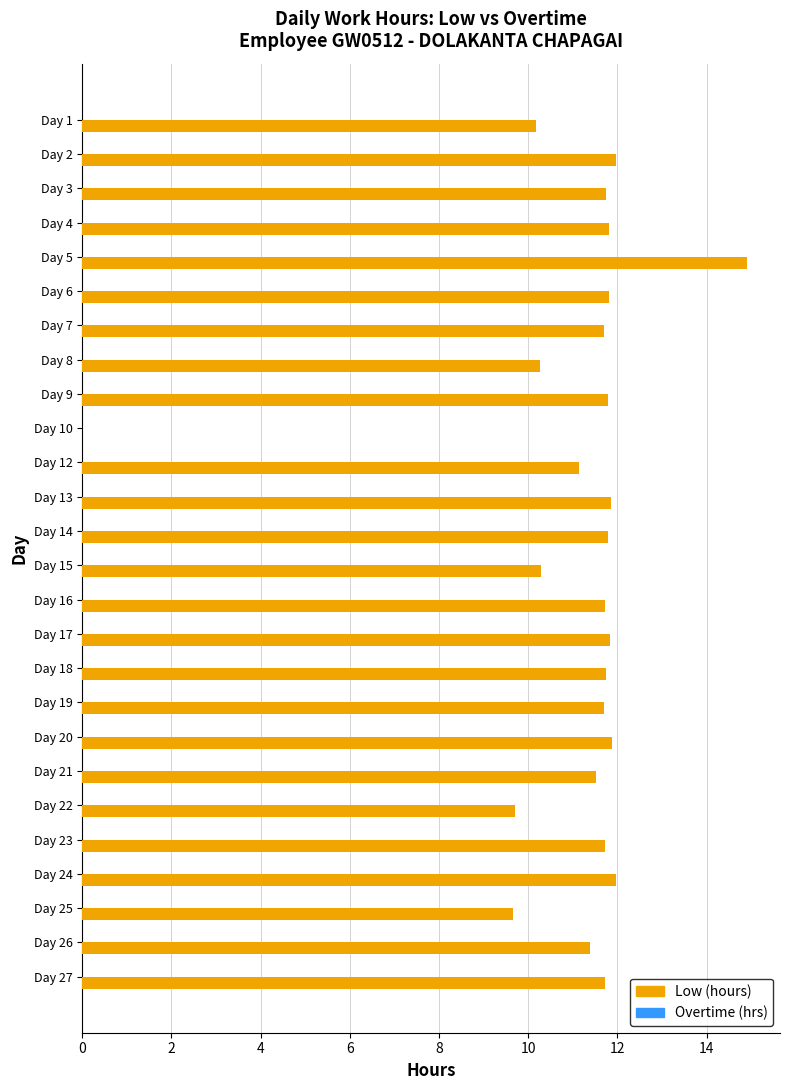

What is the maximum value shown in the chart?

14.9